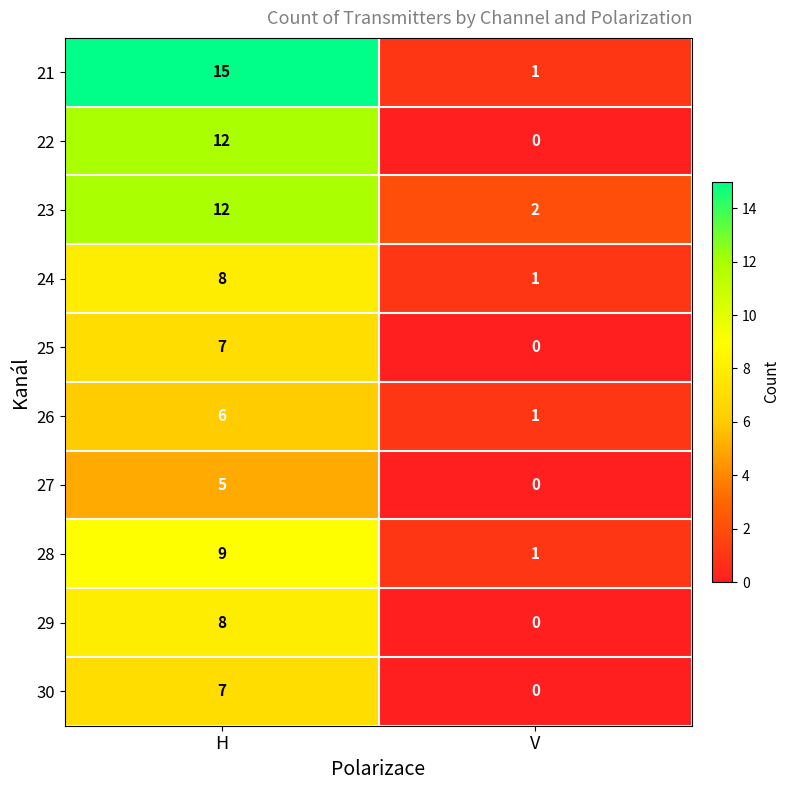

What is the difference between the maximum and minimum values in the 28 series?

8